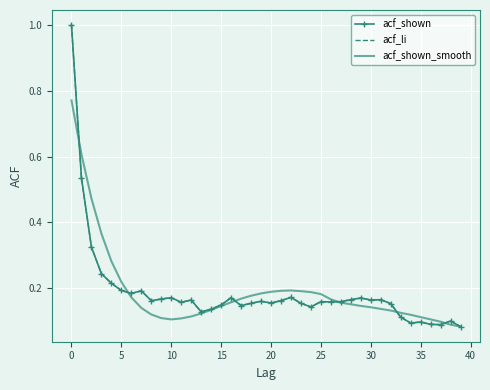

What is the value of the acf_shown_smooth point at the 11th from the left?

0.1